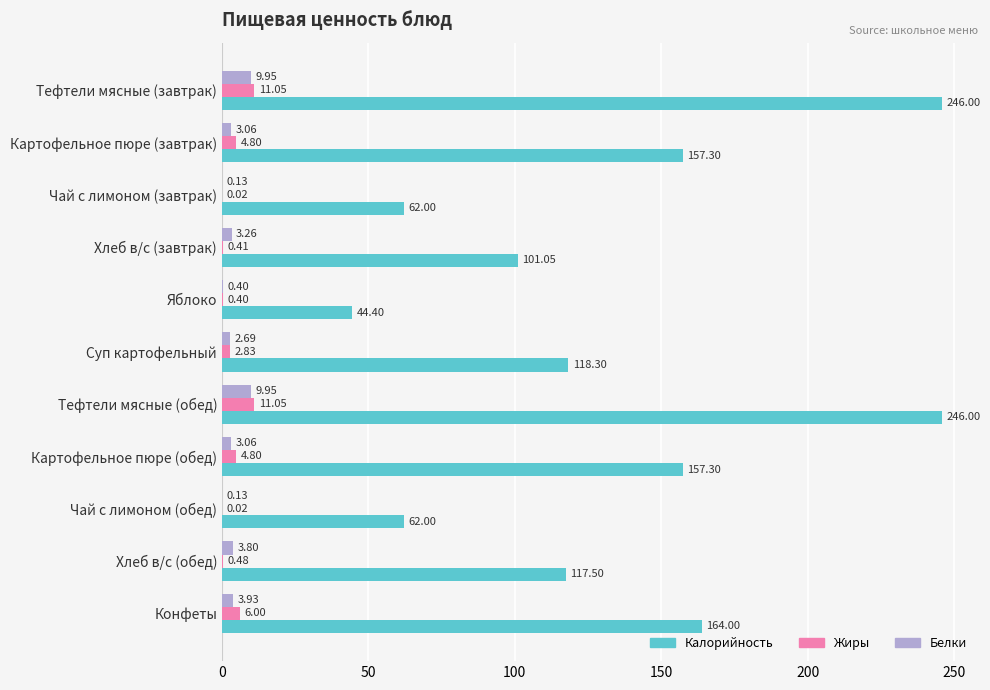

What is the sum of all Белки values?

40.4